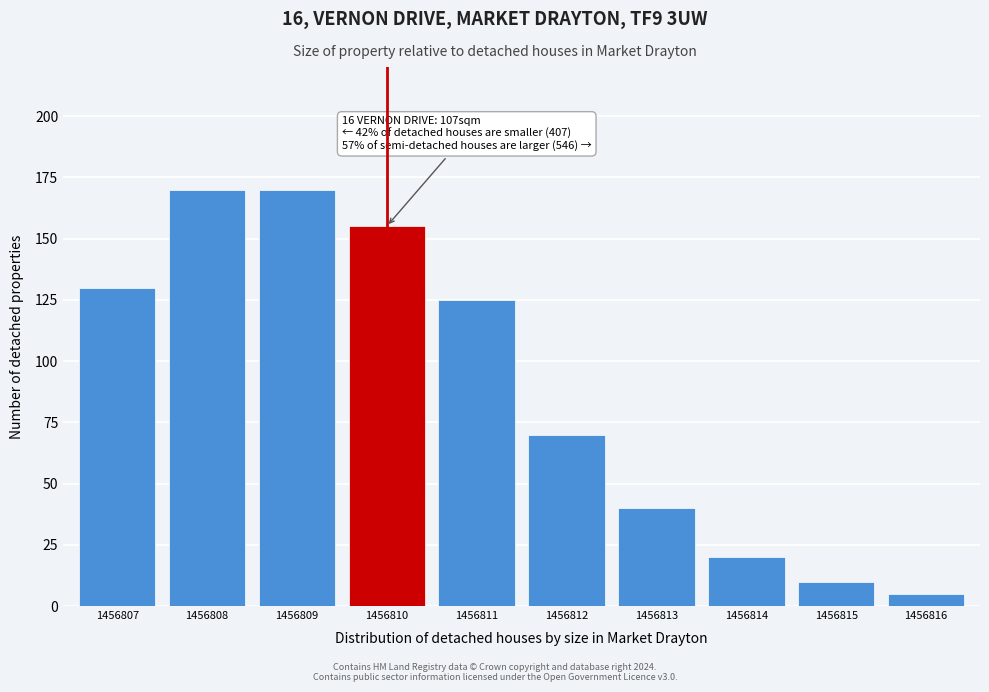

Reading left to right, what are all the values shown in this chart?

1456807=130	1456808=170	1456809=170	1456810=155	1456811=125	1456812=70	1456813=40	1456814=20	1456815=10	1456816=5